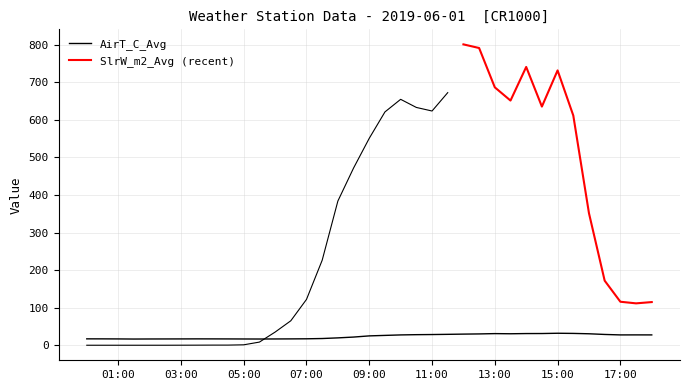

Does the chart have visible grid lines?

Yes